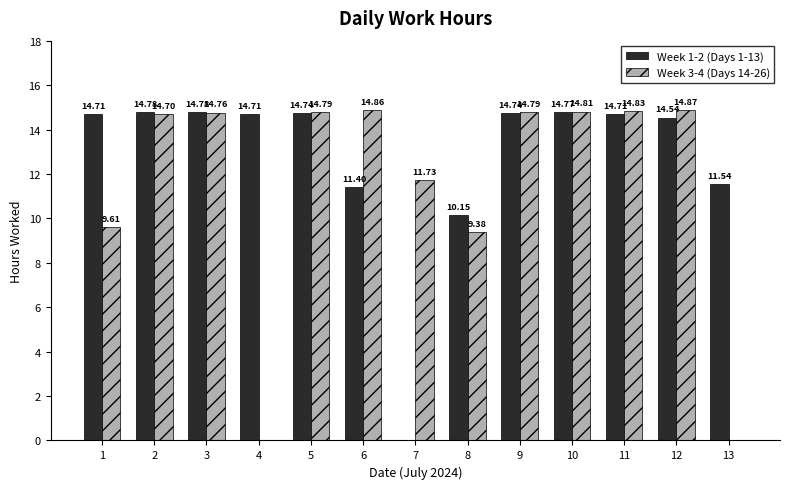

Is the value of Week 1-2 (Days 1-13) at 1 greater than the value of Week 3-4 (Days 14-26) at 12?

No